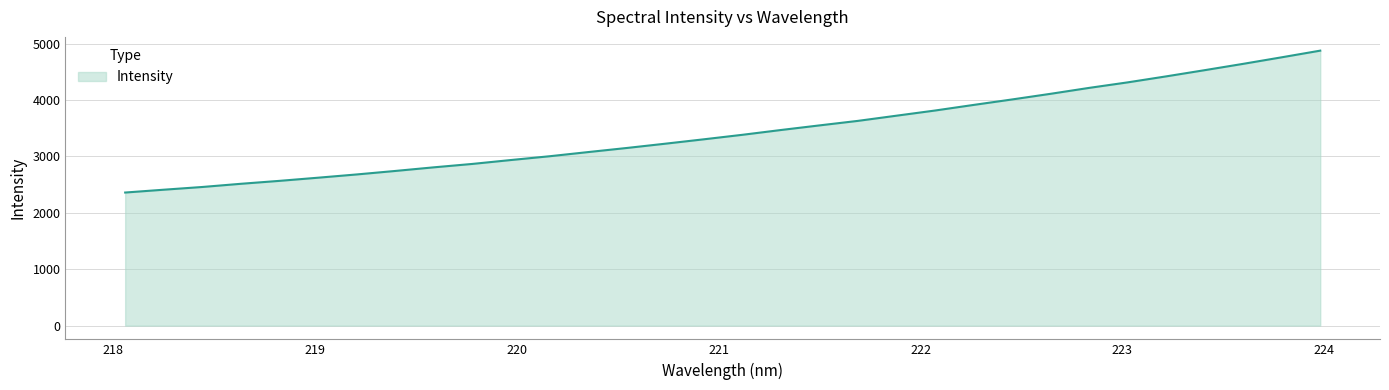

What is the minimum value shown in the chart?

2358.8